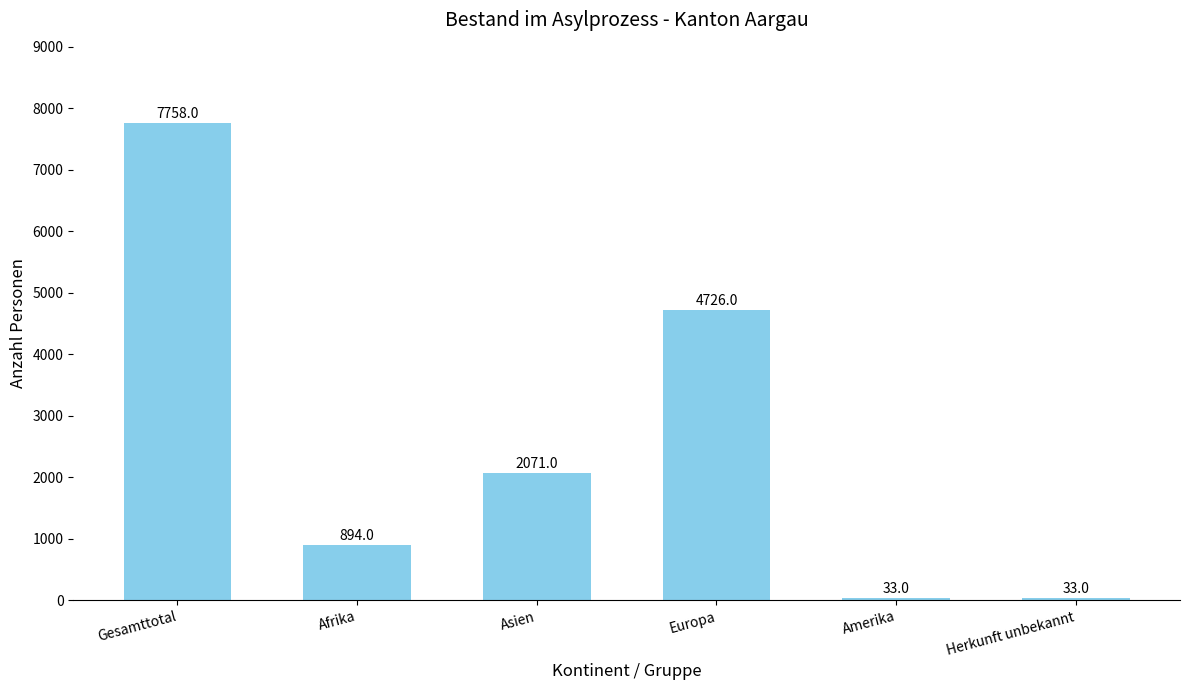

What is the maximum value shown in the chart?

7758